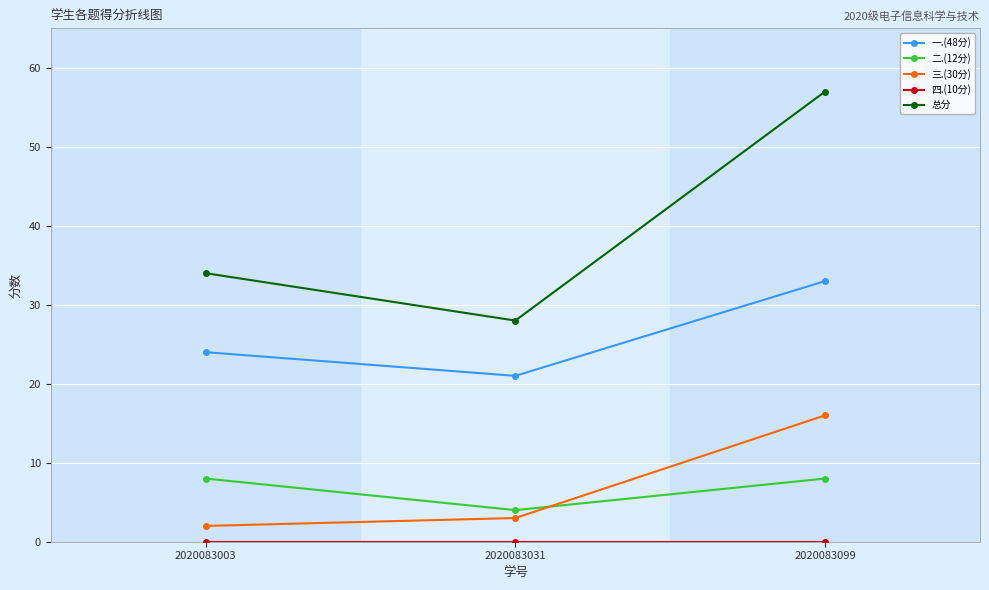

How many data points in 三.(30分) are less than 3?

1